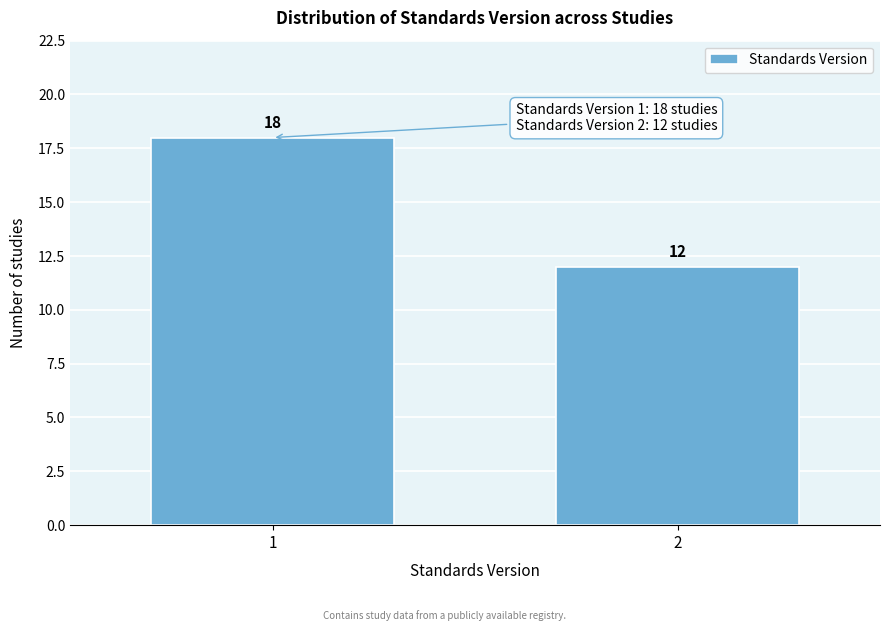

Reading right to left, what are all the values shown in this chart?

12	18